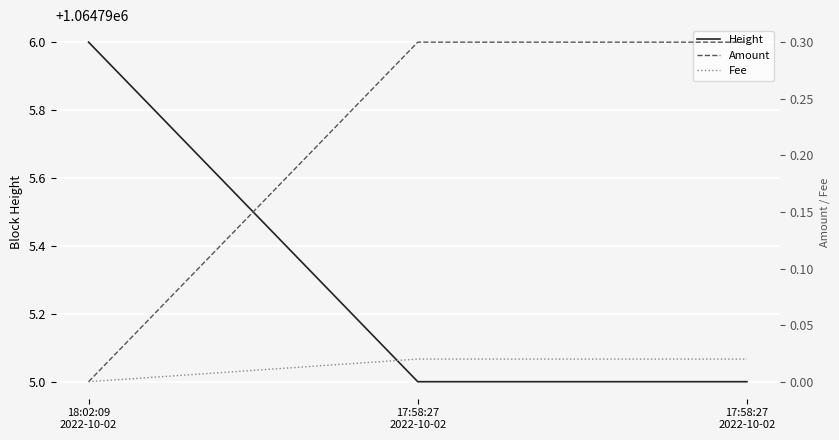

How many distinct data groups are displayed?

3